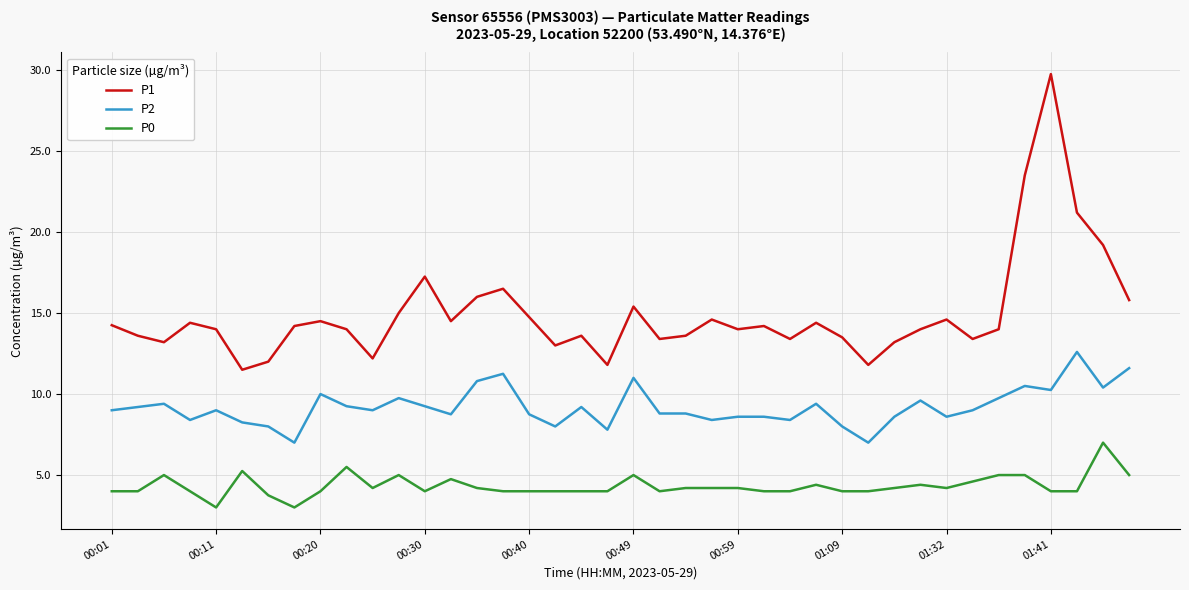

Does the chart display data point markers on the line(s)?

No